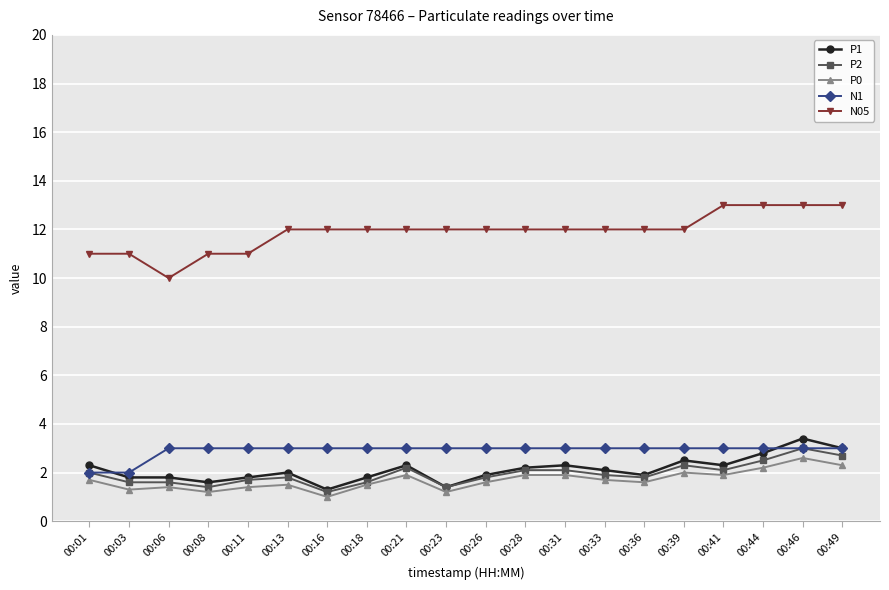

What is the lowest value of the P0 series?

1.0